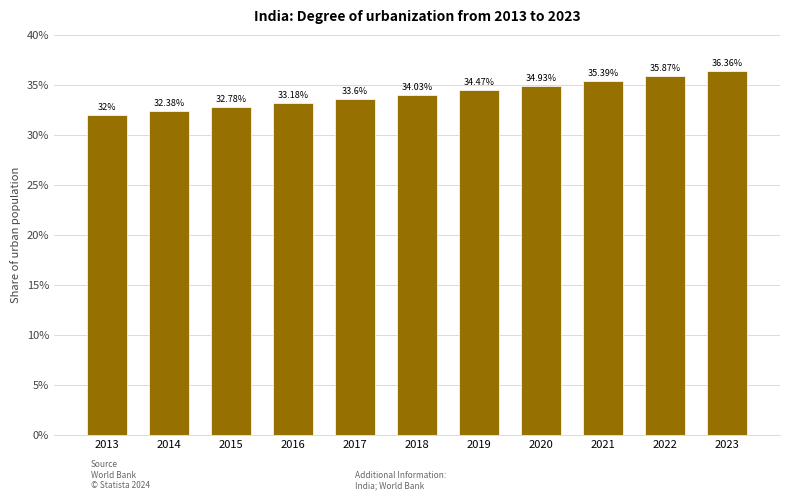

Which has a higher value, 2021 or 2014?

2021